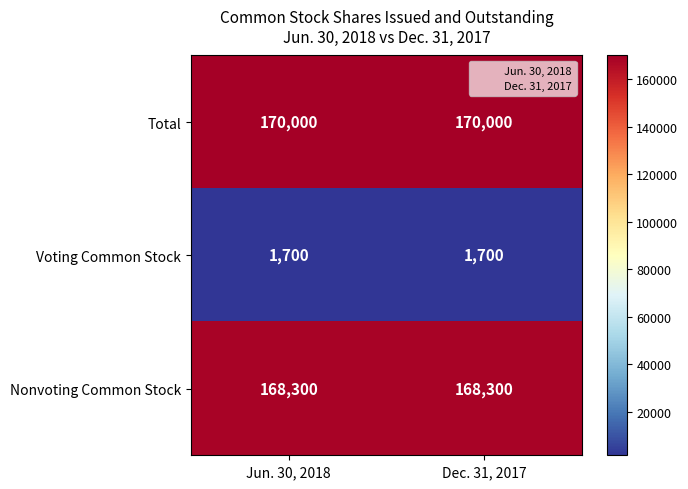

Reading left to right, what are all the values shown in this chart?

Total: Jun. 30, 2018=170000	Dec. 31, 2017=170000
Voting Common Stock: Jun. 30, 2018=1700	Dec. 31, 2017=1700
Nonvoting Common Stock: Jun. 30, 2018=168300	Dec. 31, 2017=168300